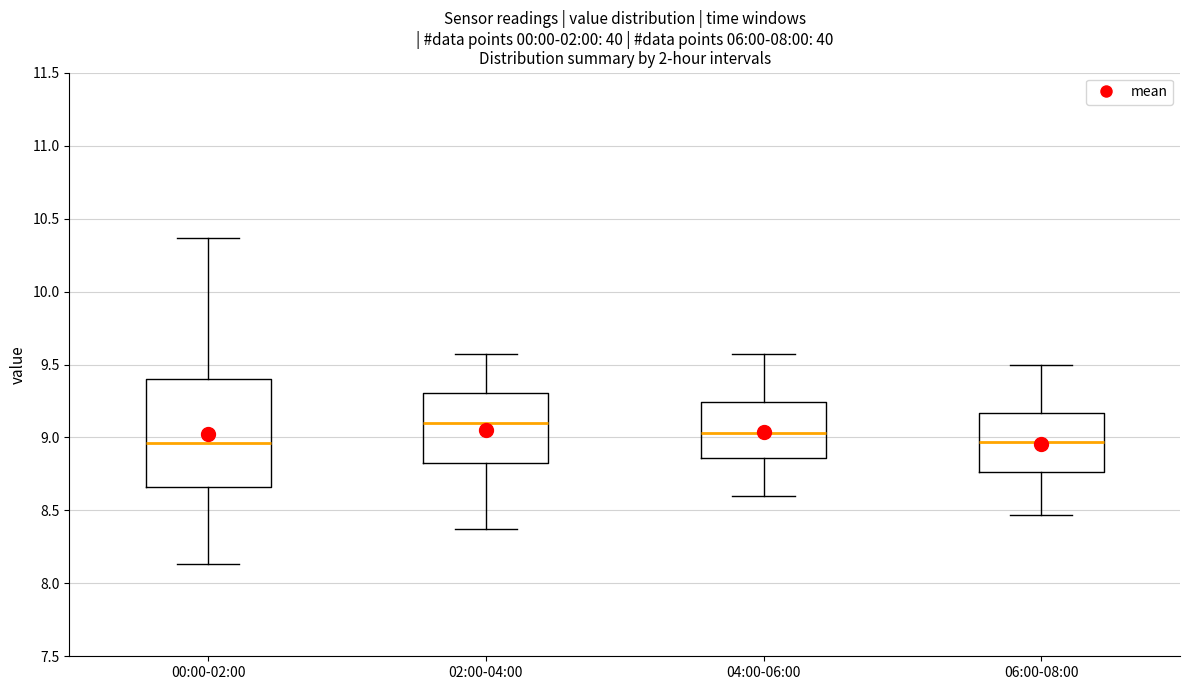

Where is the lower edge of the box for 02:00-04:00 on the y-axis? The values are not printed on the chart, so give them approximately, as read against the axis.

8.80